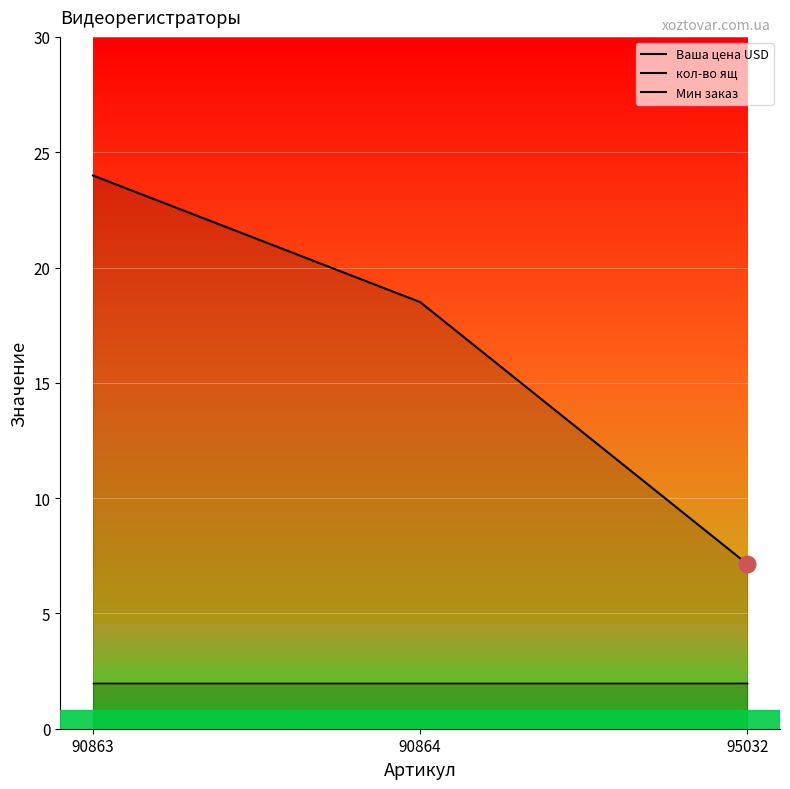

Rank the series at 95032 from lowest to highest value.

кол-во ящ, Мин заказ, Ваша цена USD